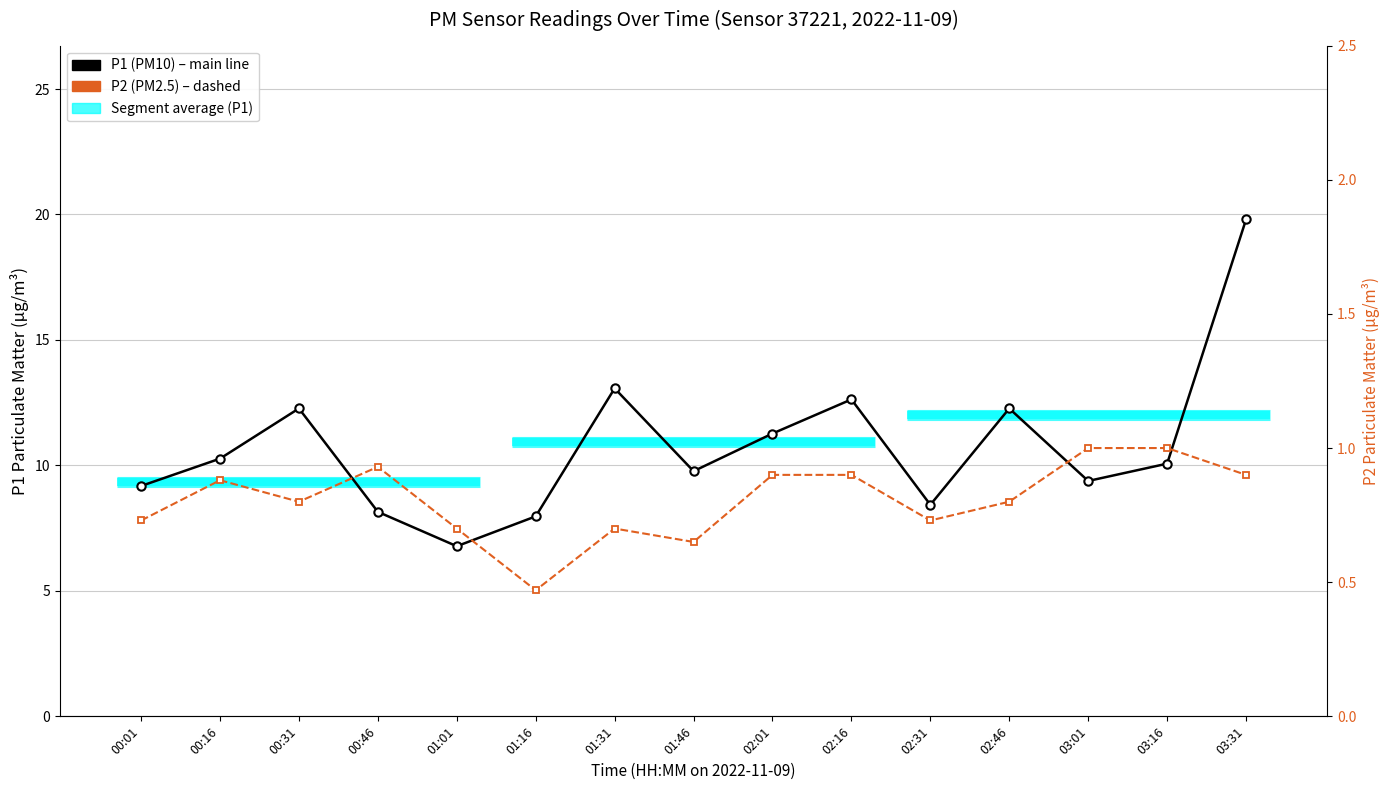

Which label corresponds to the smallest value in the chart?

01:16